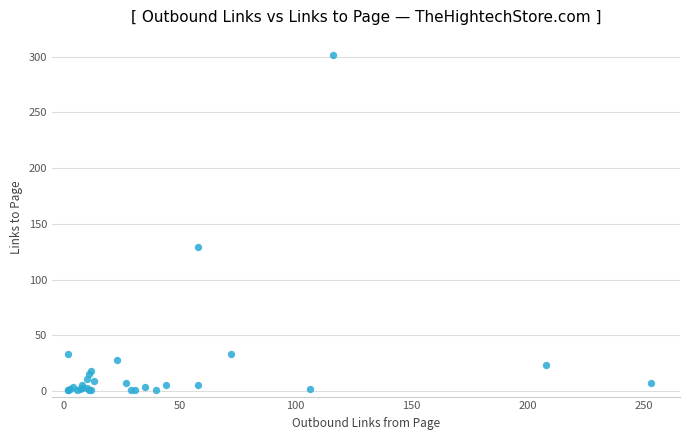

What Y value in the scatter plot is closest to 151?

129